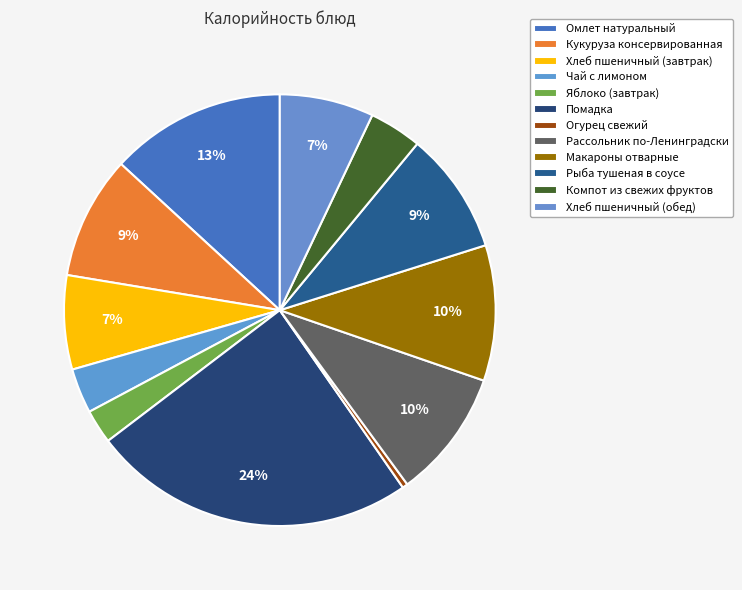

Is the sum of Хлеб пшеничный (обед) and Хлеб пшеничный (завтрак) greater than half?

No